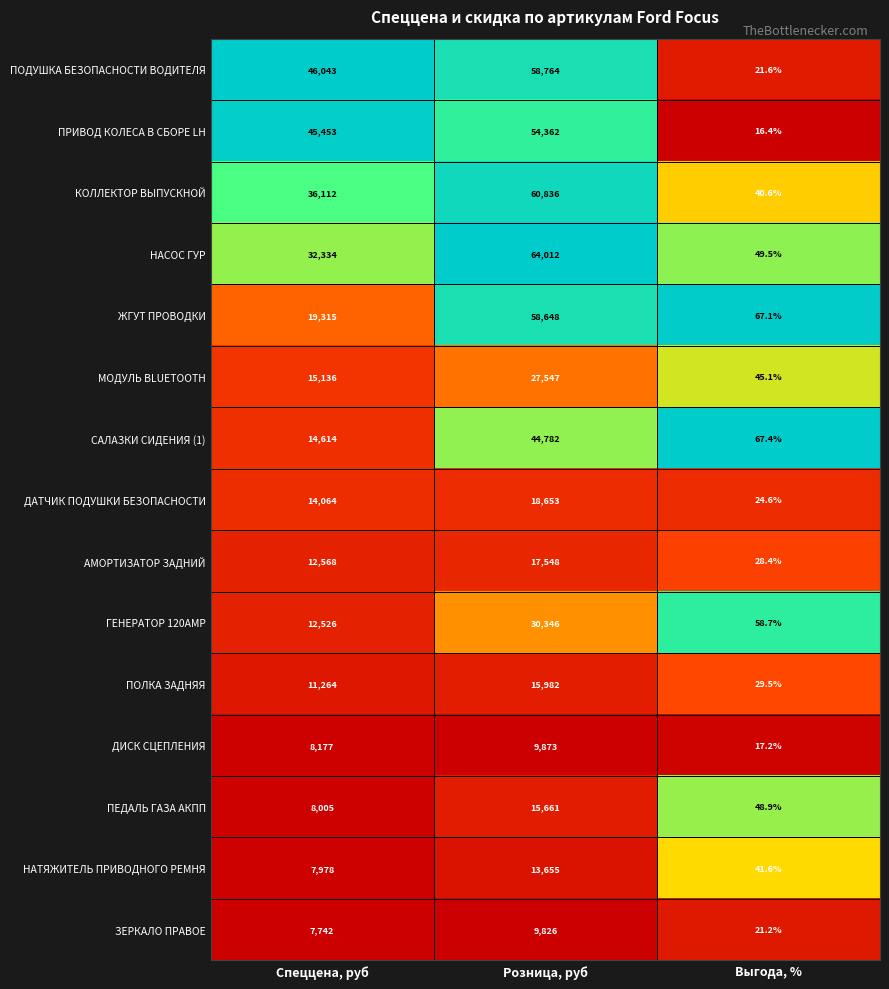

List the labels in order of МОДУЛЬ BLUETOOTH value, smallest first.

Выгода, %, Спеццена, руб, Розница, руб